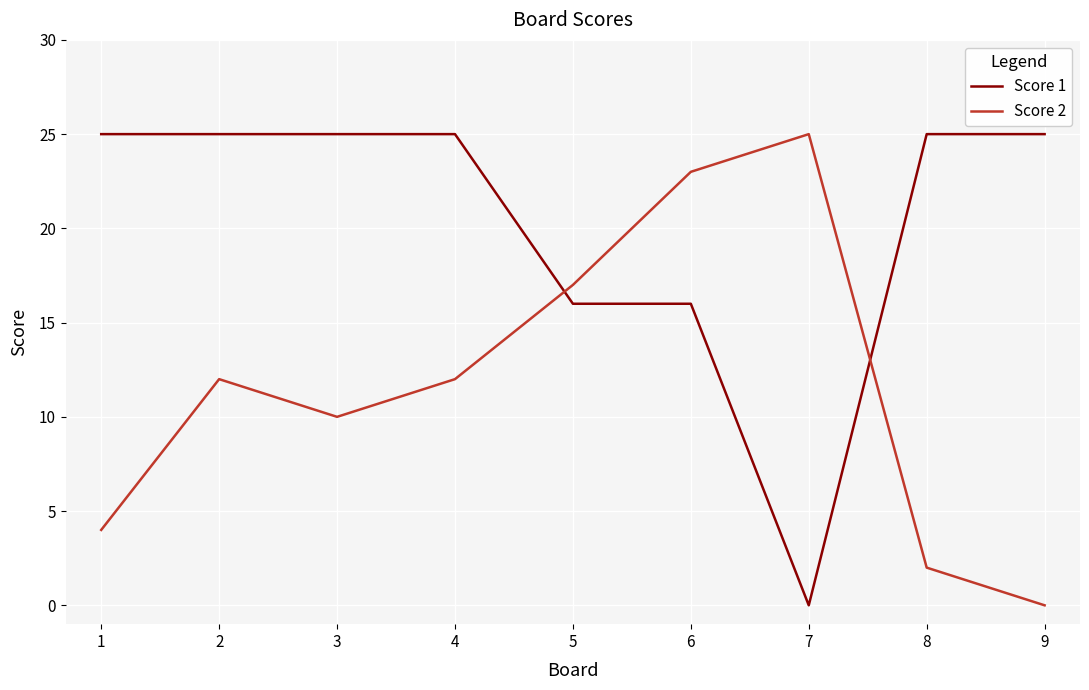

Reading left to right, extract all data points from this chart.

Score 1: 25	25	25	25	16	16	0	25	25
Score 2: 4	12	10	12	17	23	25	2	0